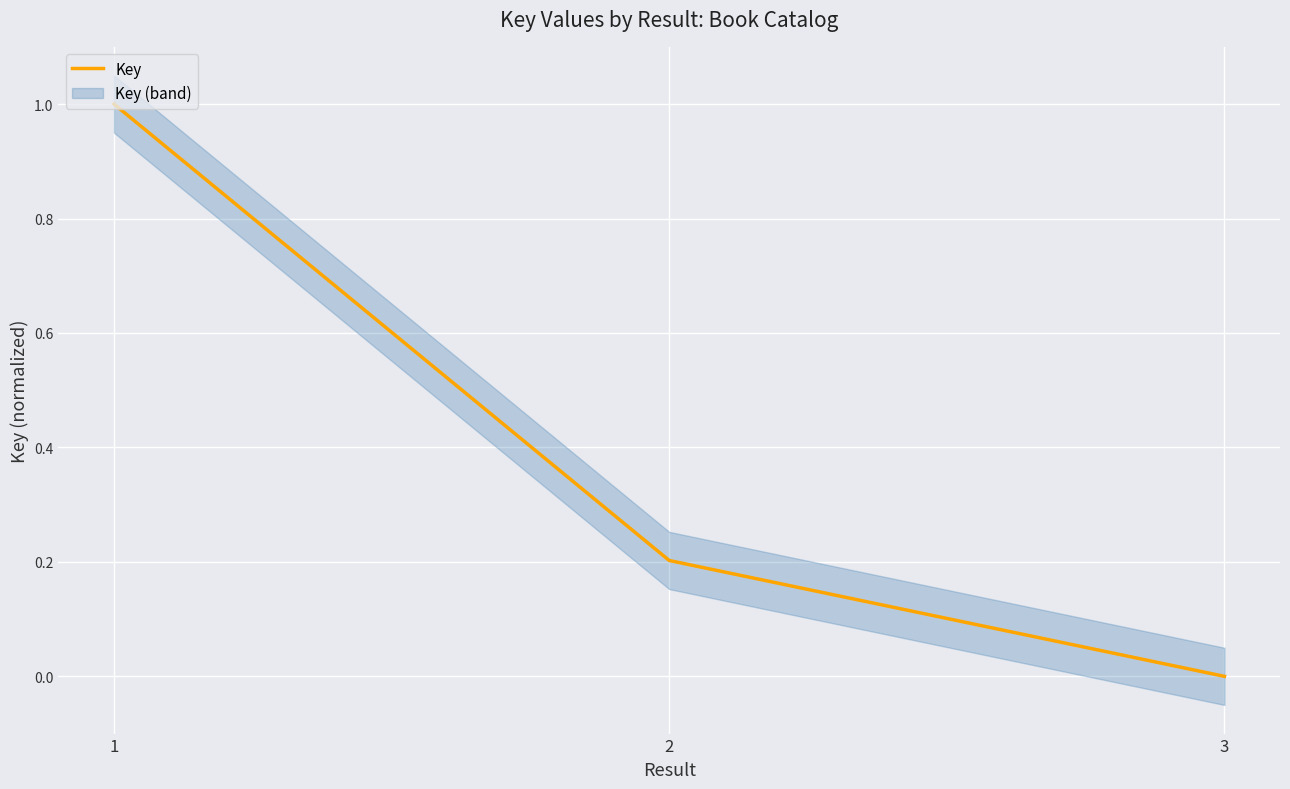

Reading left to right, extract all data points from this chart.

1=1.0	2=0.2	3=0.0